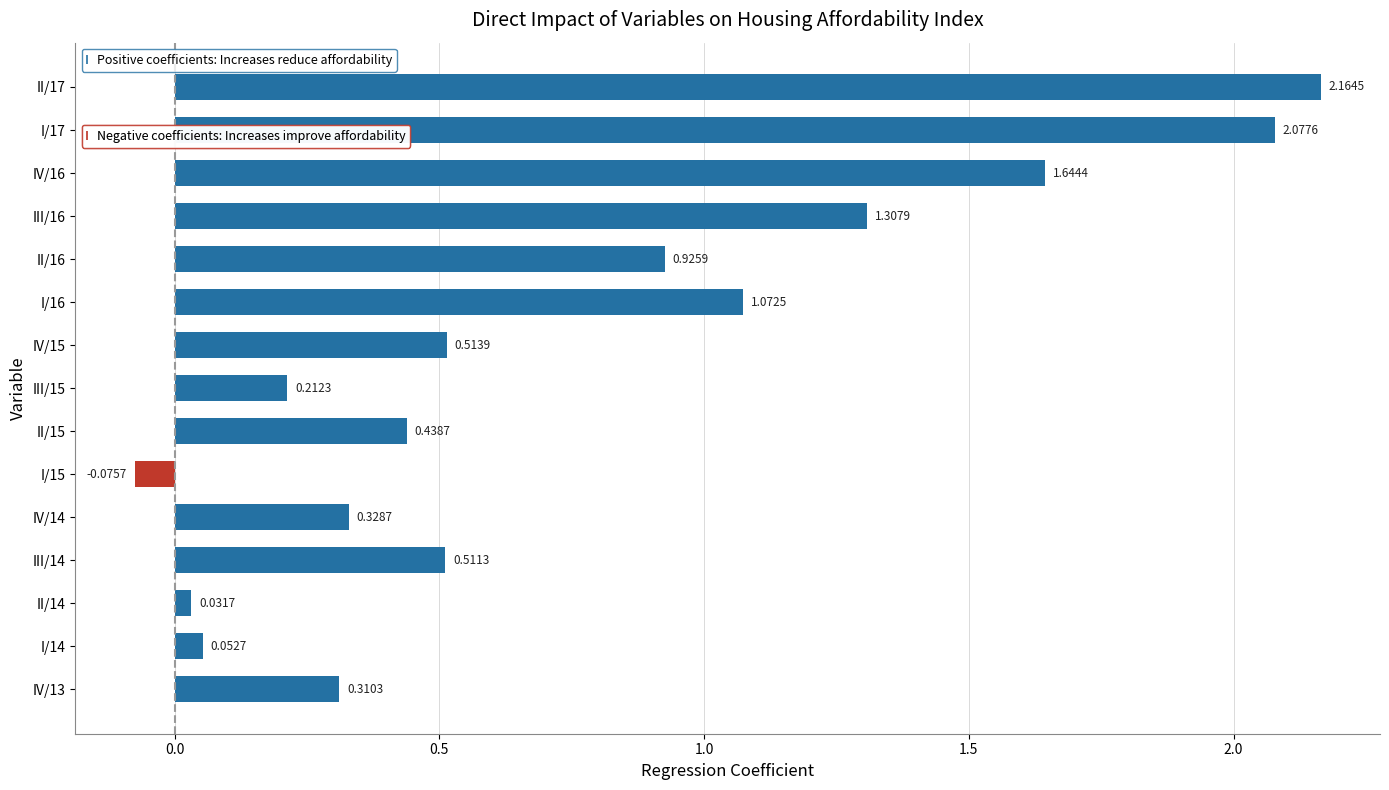

What is the sum of all values?

11.5